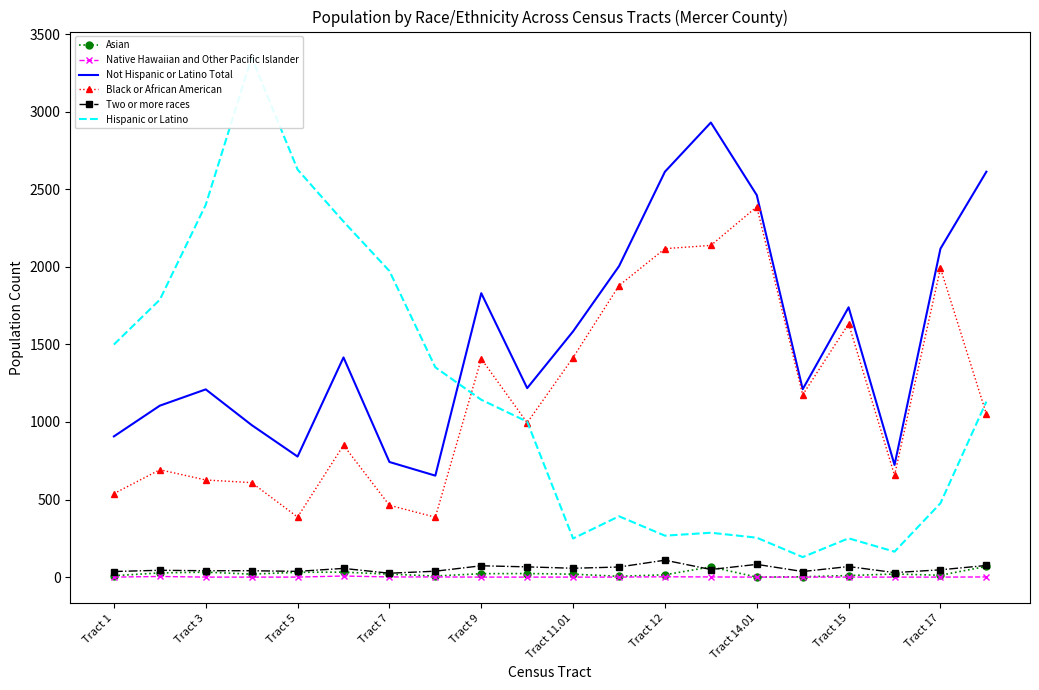

What is the minimum value for Not Hispanic or Latino Total?

654